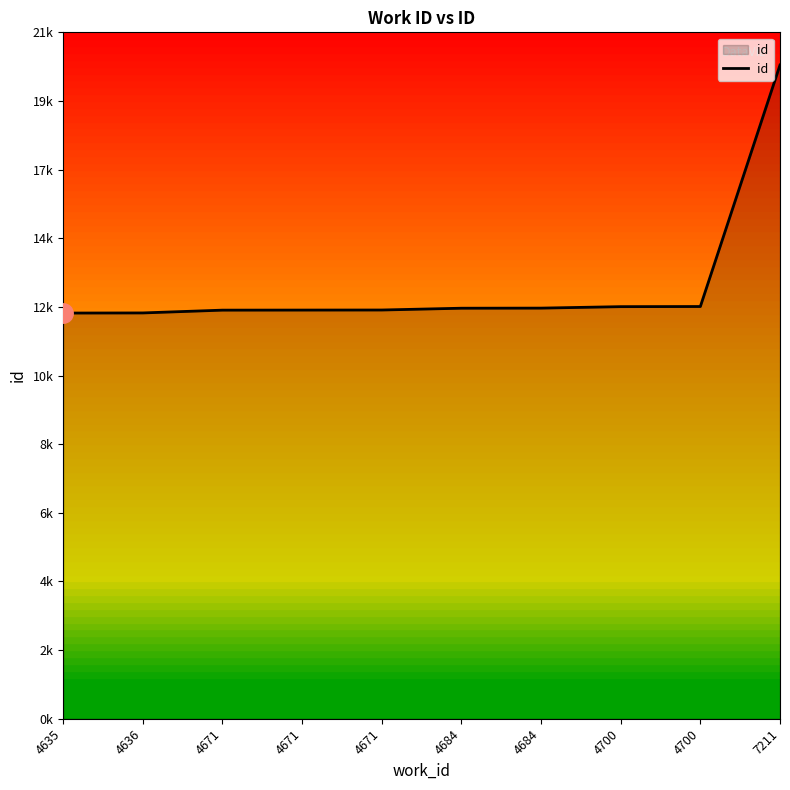

True or false: the data has more than 0 interior local peaks.

False